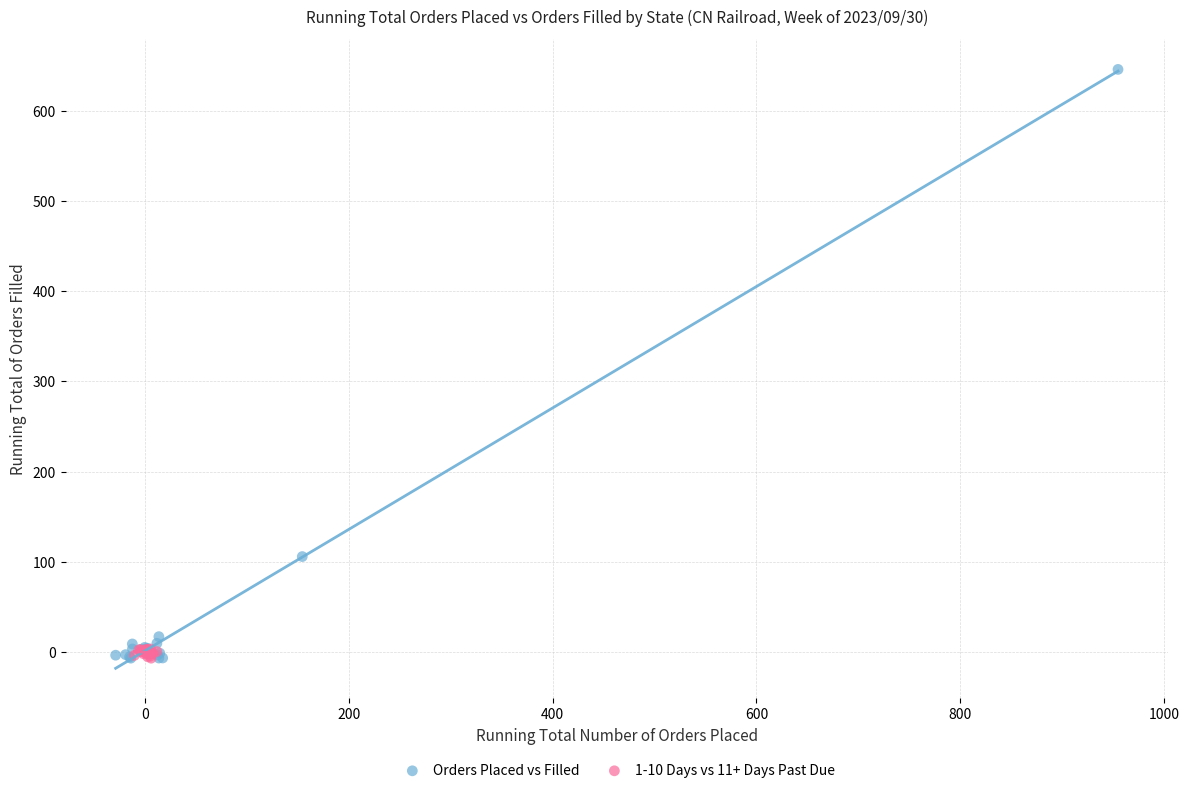

Which series contains the highest Y value?

Orders Placed vs Filled